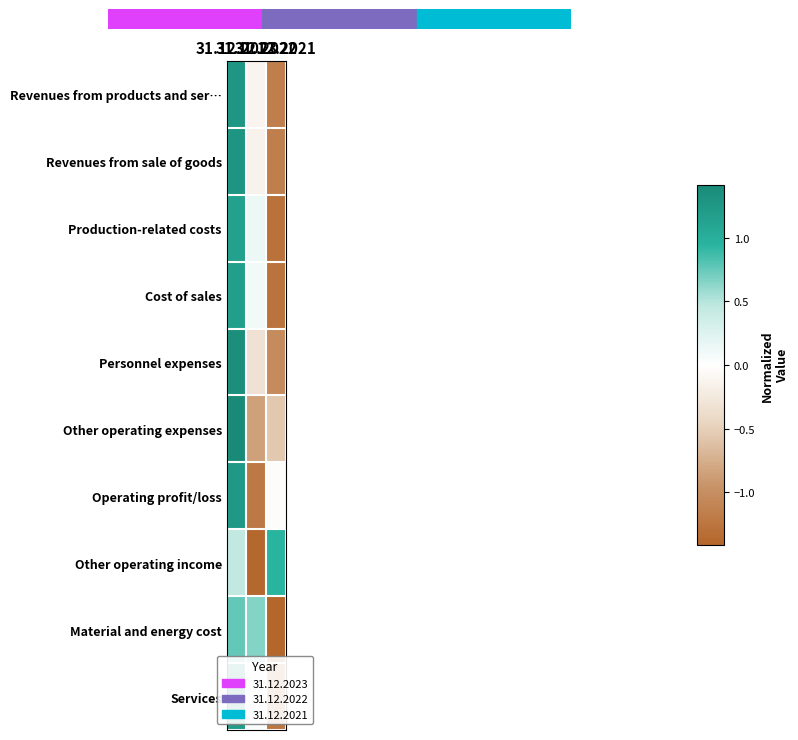

List the series in order of their peak value, lowest first.

Material and energy cost, Other operating income, Production-related costs, Cost of sales, Services, Operating profit/loss, Revenues from products and ser…, Revenues from sale of goods, Personnel expenses, Other operating expenses